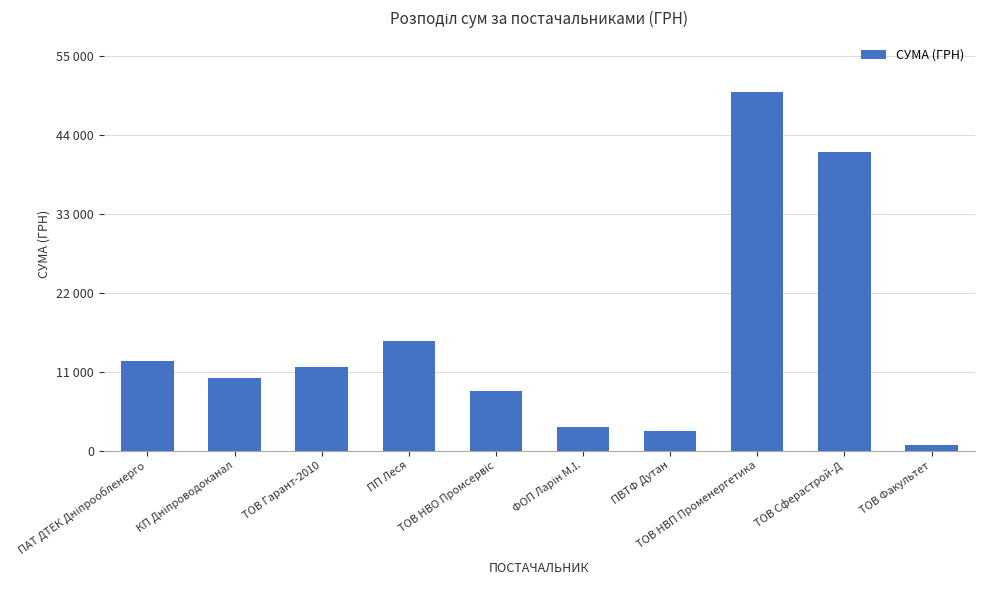

What is the label of the 10th bar from the right?

ПАТ ДТЕК Дніпрообленерго